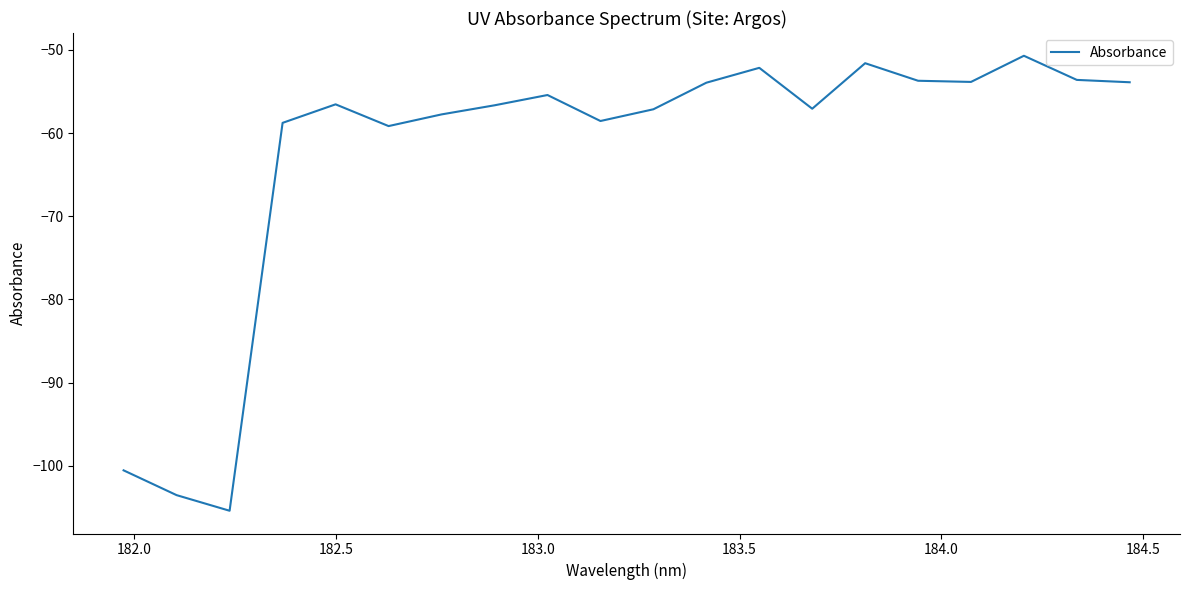

What is the maximum value shown in the chart?

-50.7